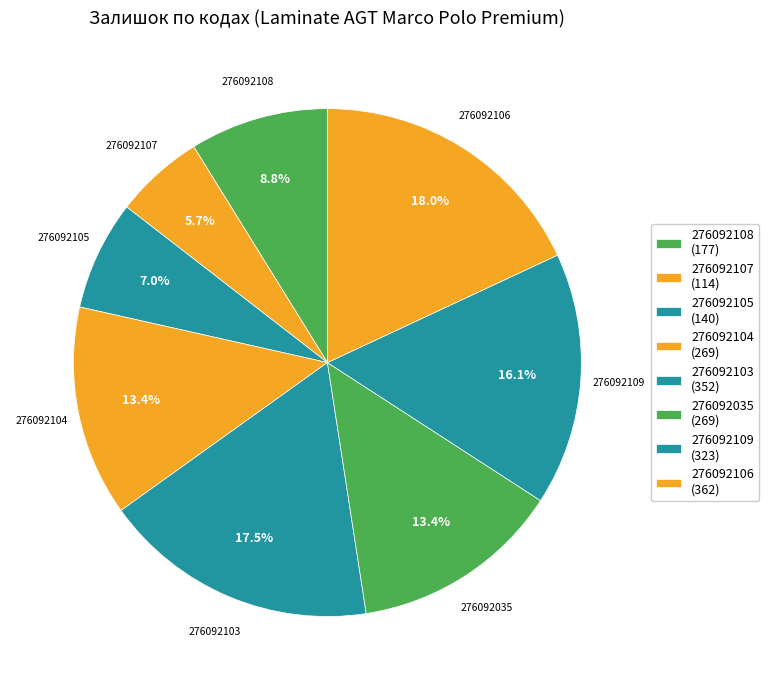

How many segments does this pie chart have?

8